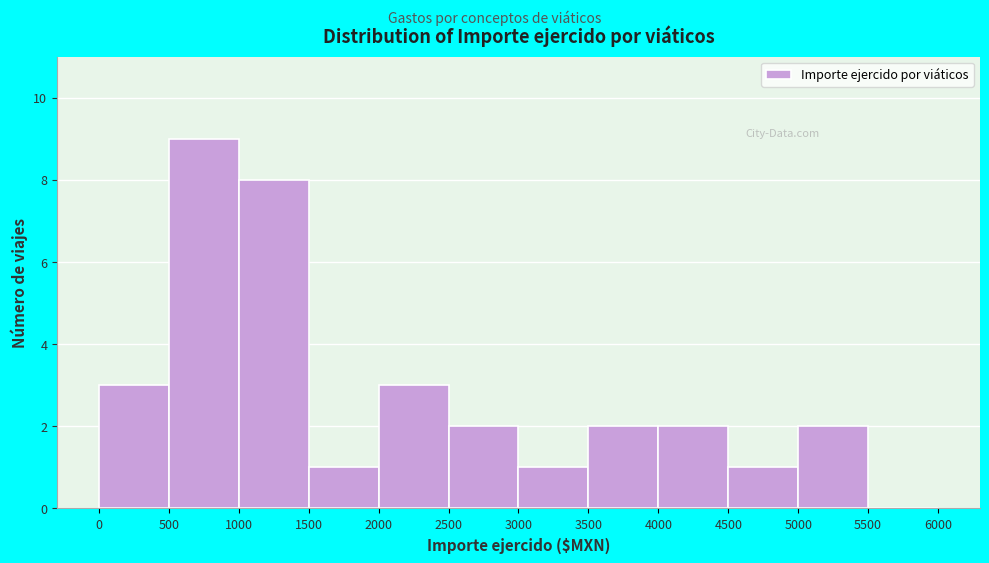

Which range on the x-axis has the tallest bar?

500 to 1000